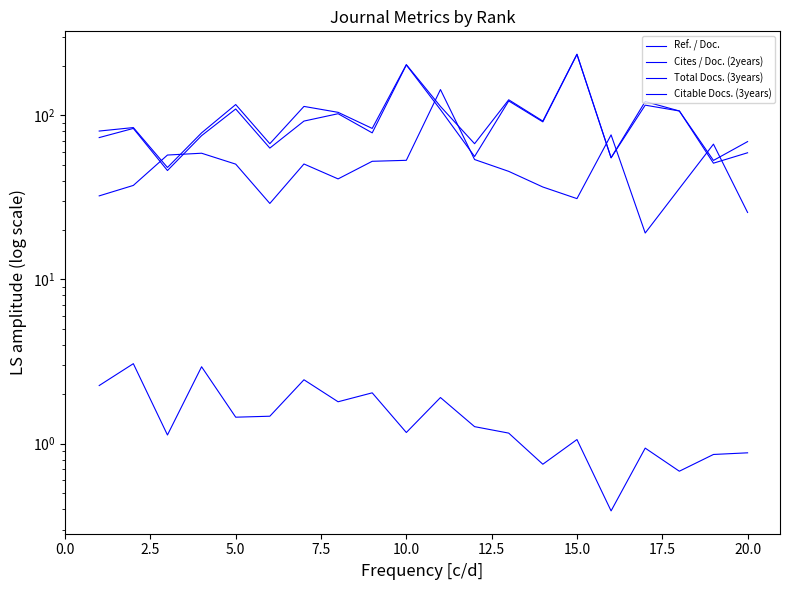

Is this an area chart (filled region under the line)?

No